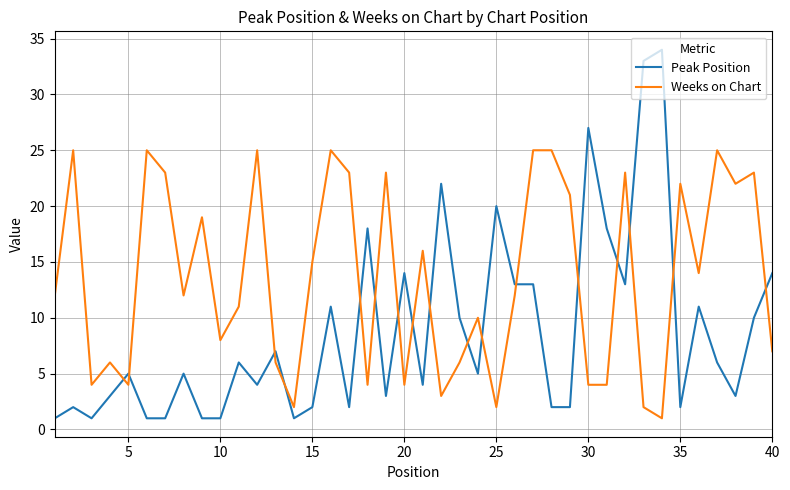

Rank the series by their maximum value, from lowest to highest.

Weeks on Chart, Peak Position